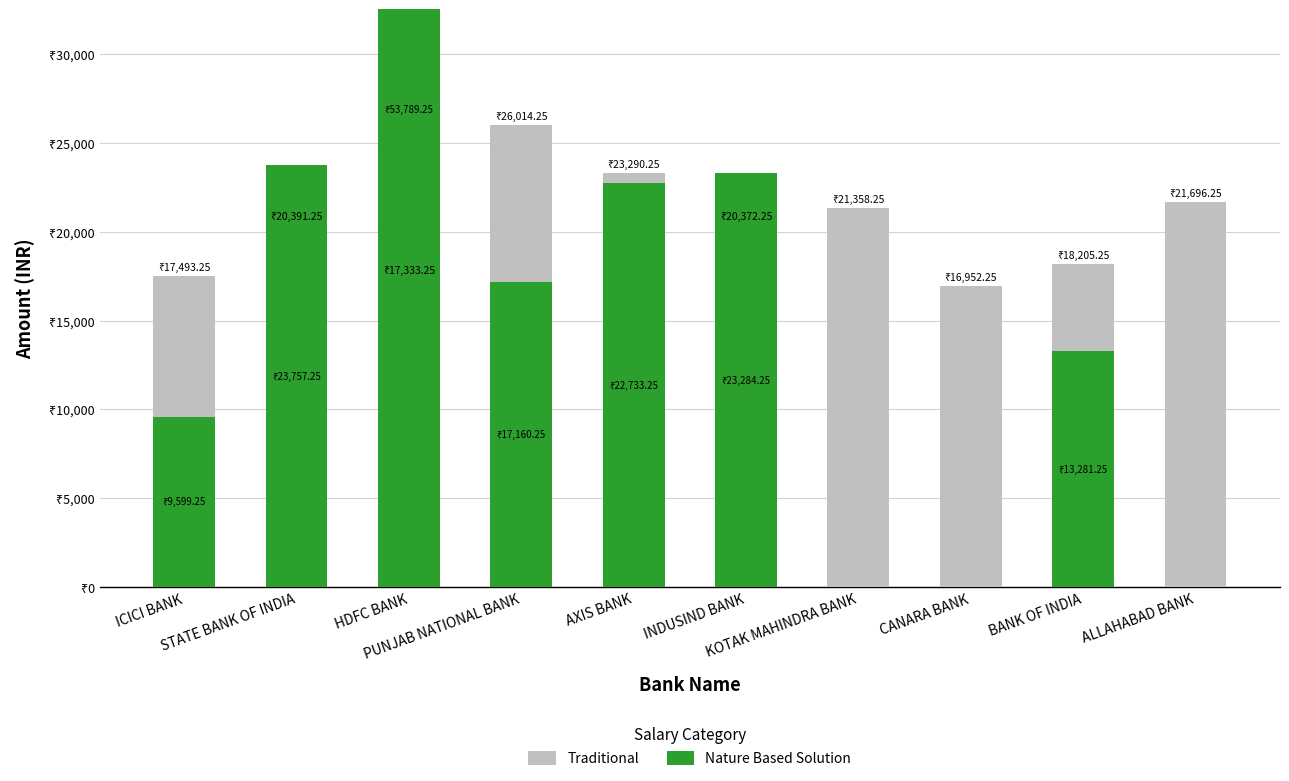

Where is Traditional nearest to the value 21483?

KOTAK MAHINDRA BANK